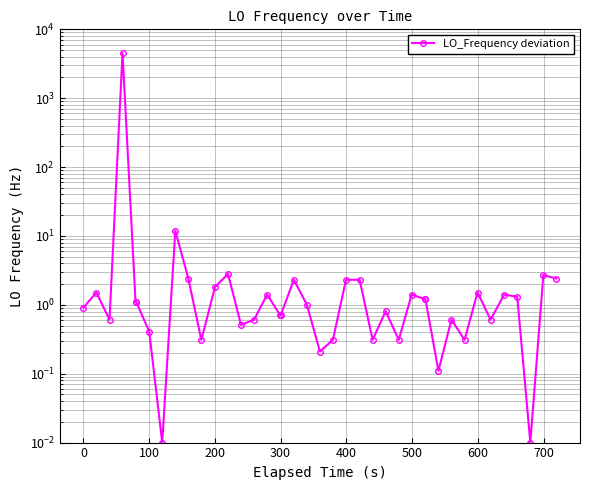

How many values are below 1?

19